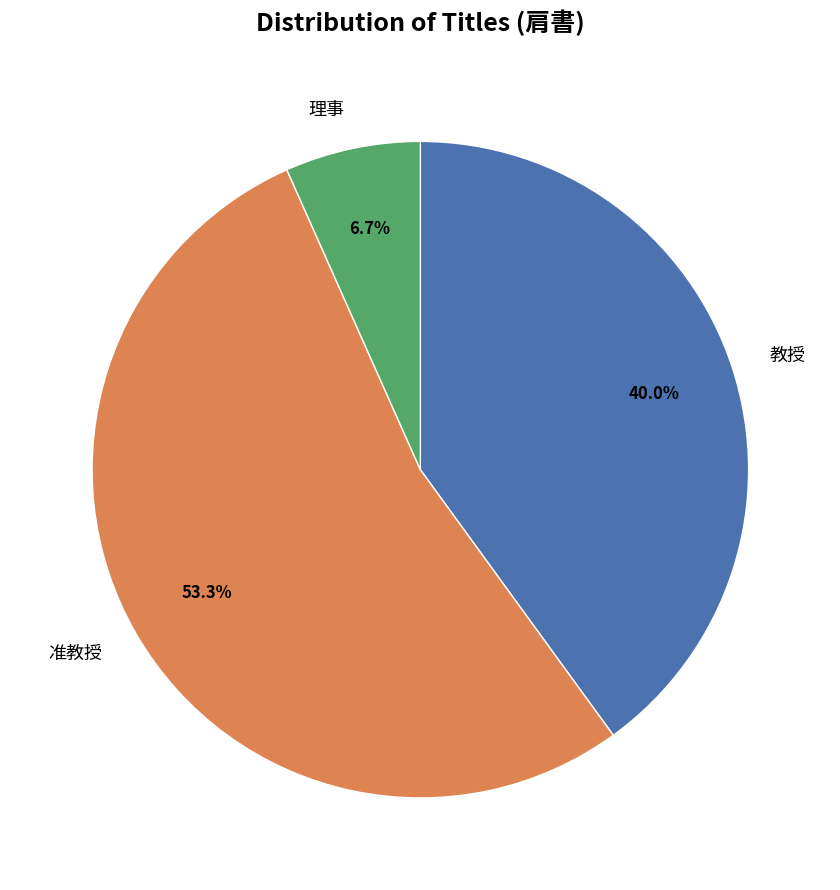

What is the smallest slice in the pie chart?

理事